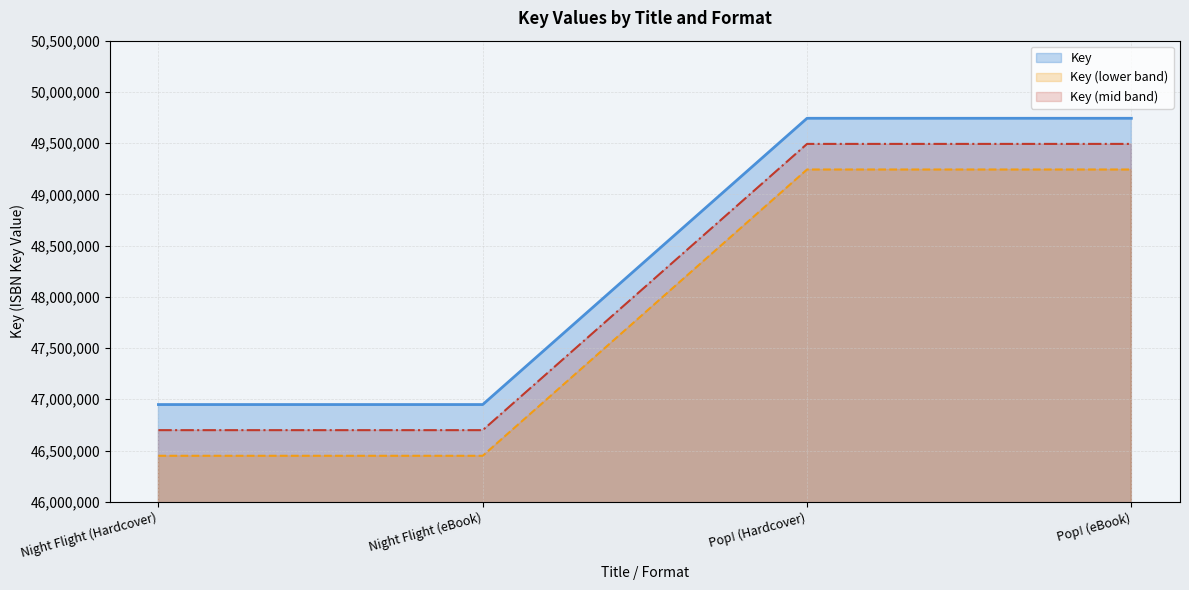

At which label is the value closest to 48345476?

Night Flight (Hardcover)